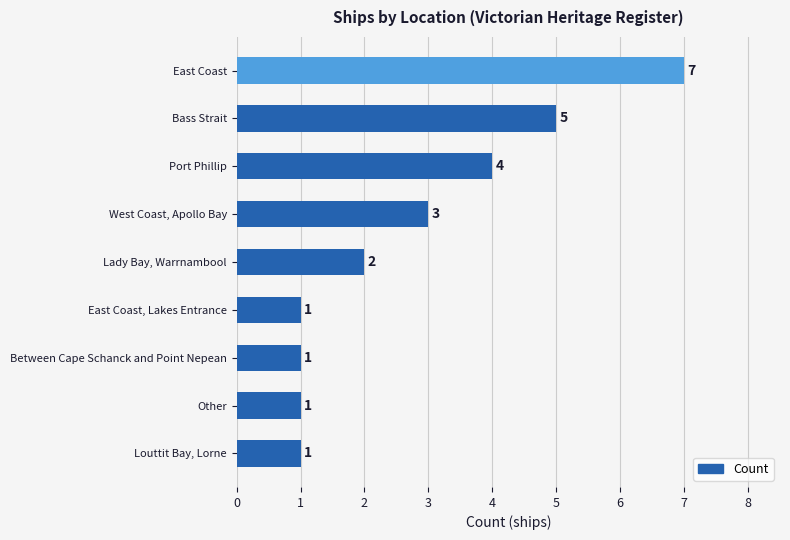

True or false: the data shows 1 at Louttit Bay, Lorne.

True